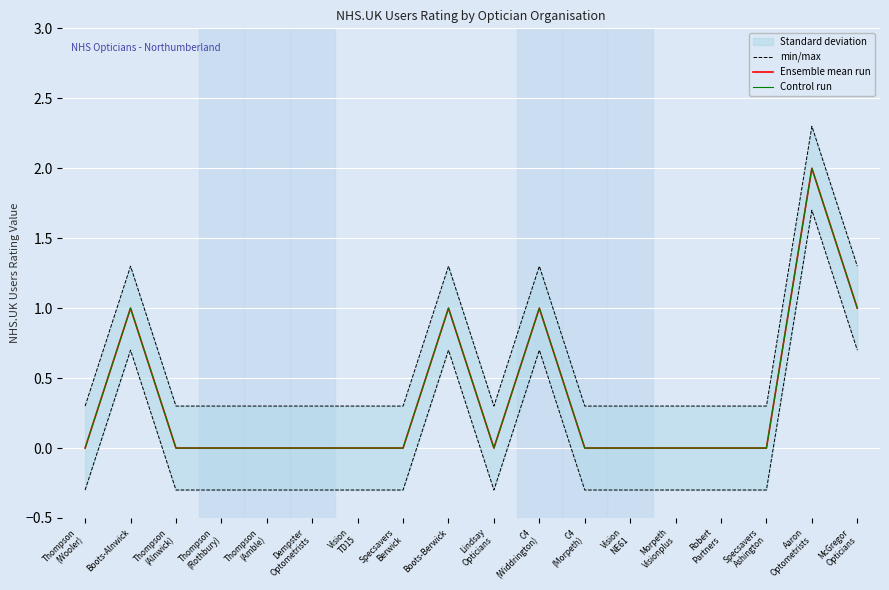

Which category has the lowest value in the min/max series?

Thompson
(Wooler)